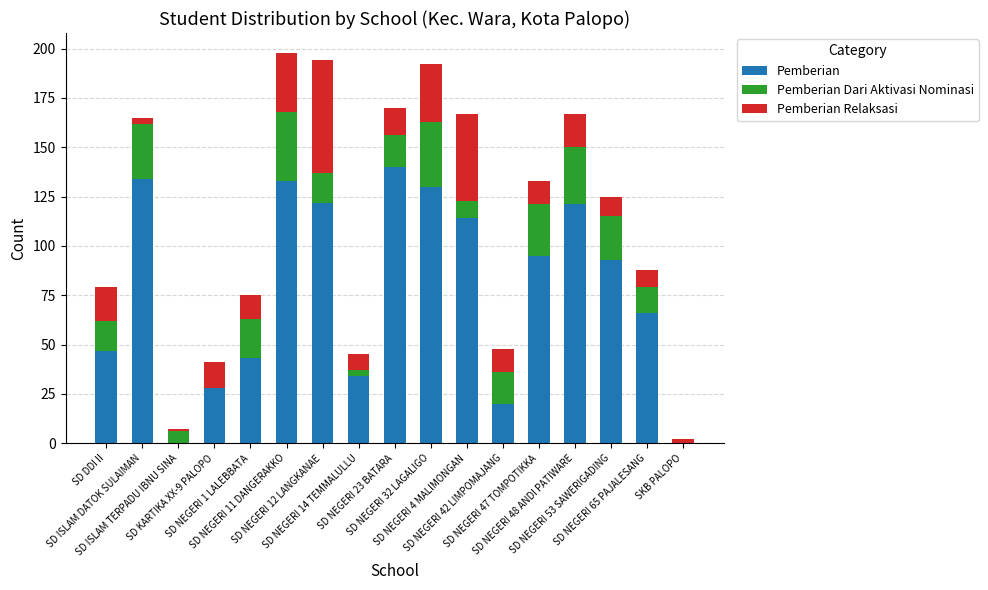

What is the maximum value for Pemberian?

140